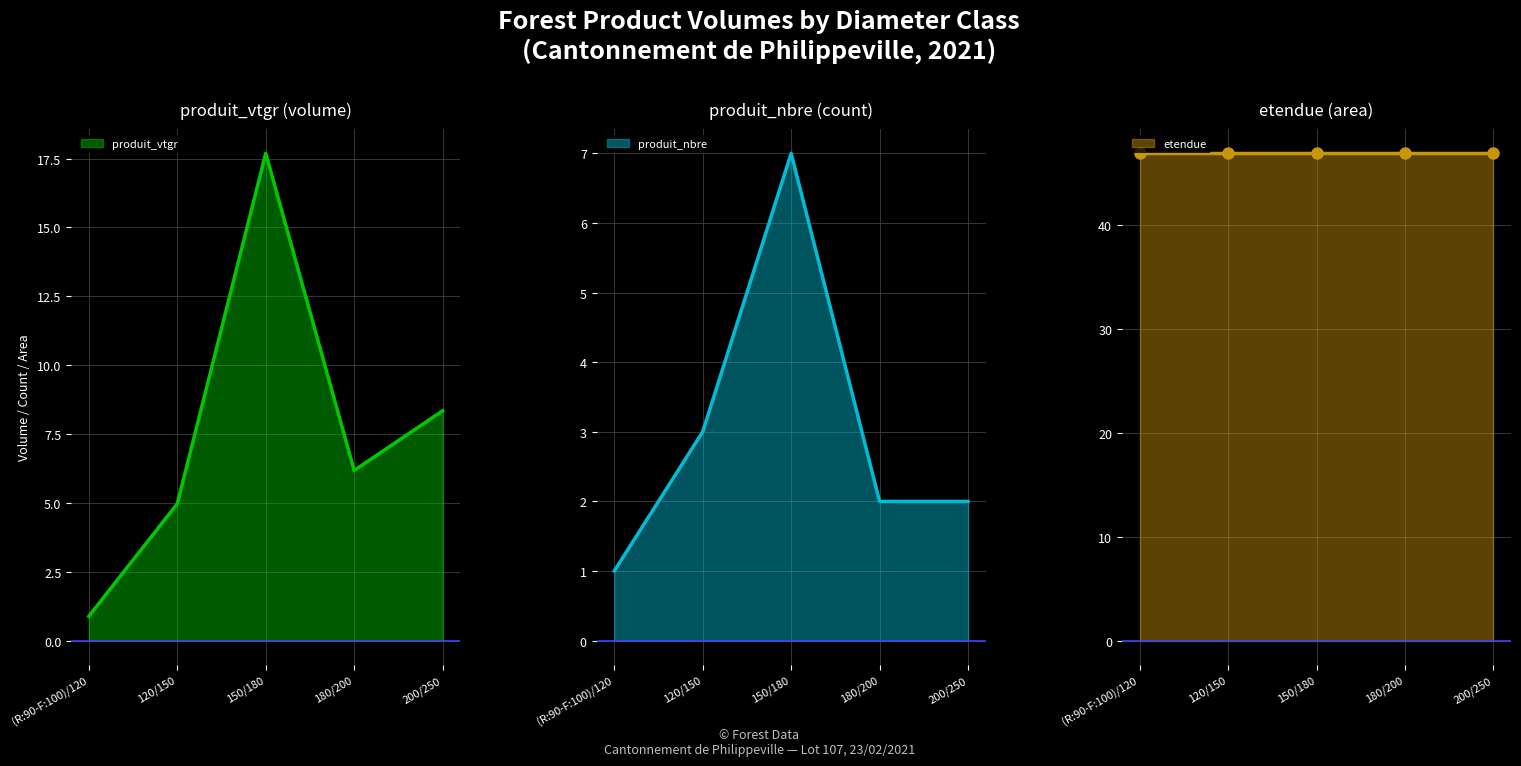

The produit_vtgr series shows 15.0 at 200/250. True or false?

False